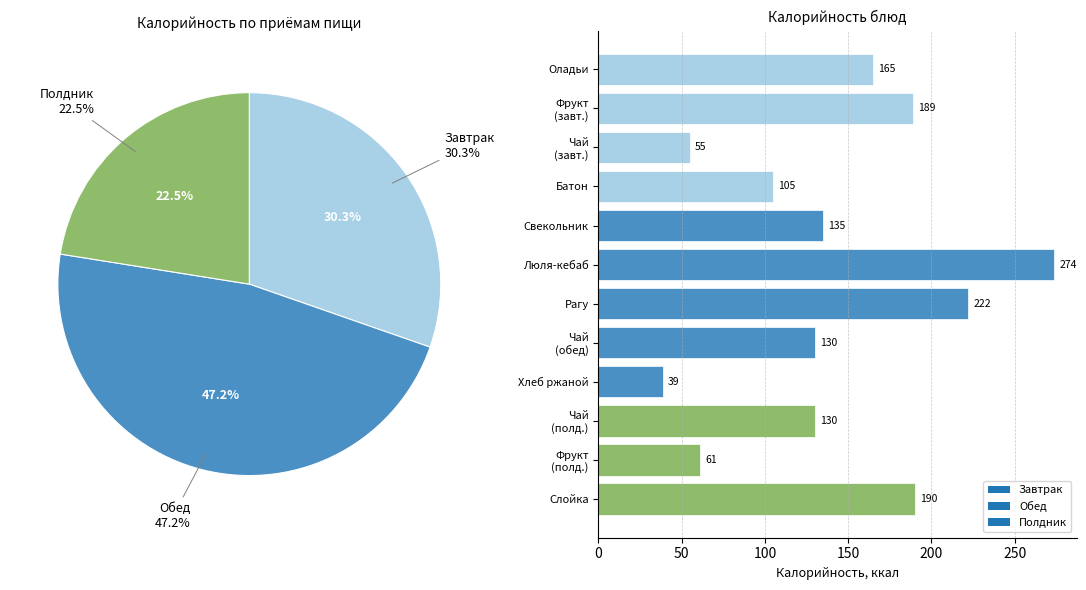

To the nearest percent, what portion does Слойка represent?

11%